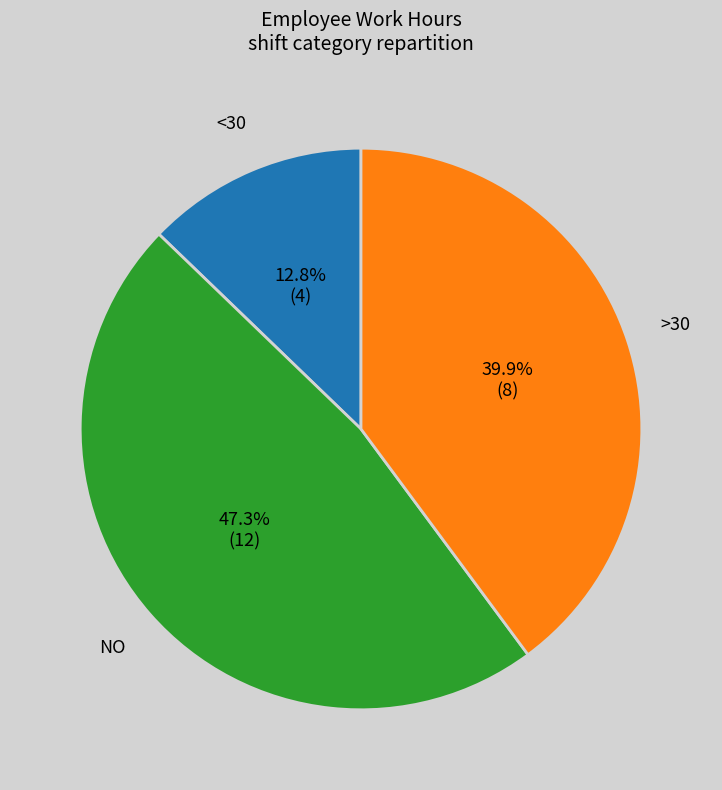

Does any single category account for the majority?

No